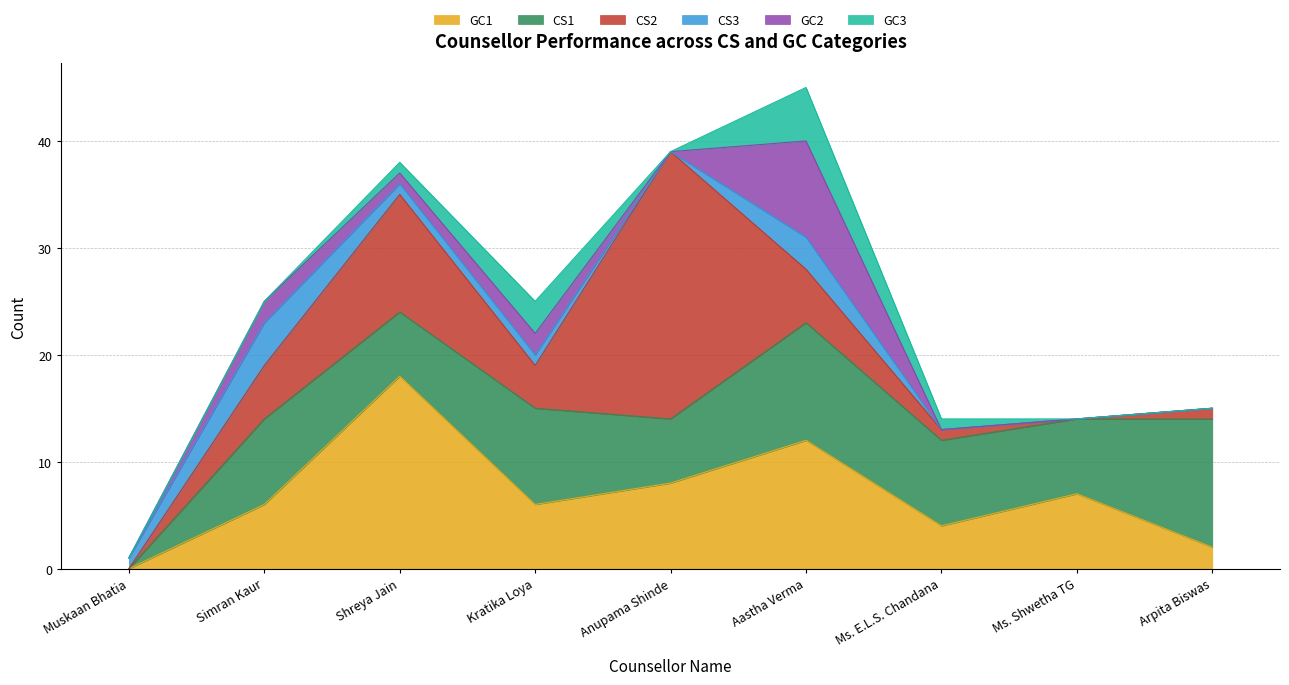

What is the spread (max minus min) of values at Shreya Jain?

17